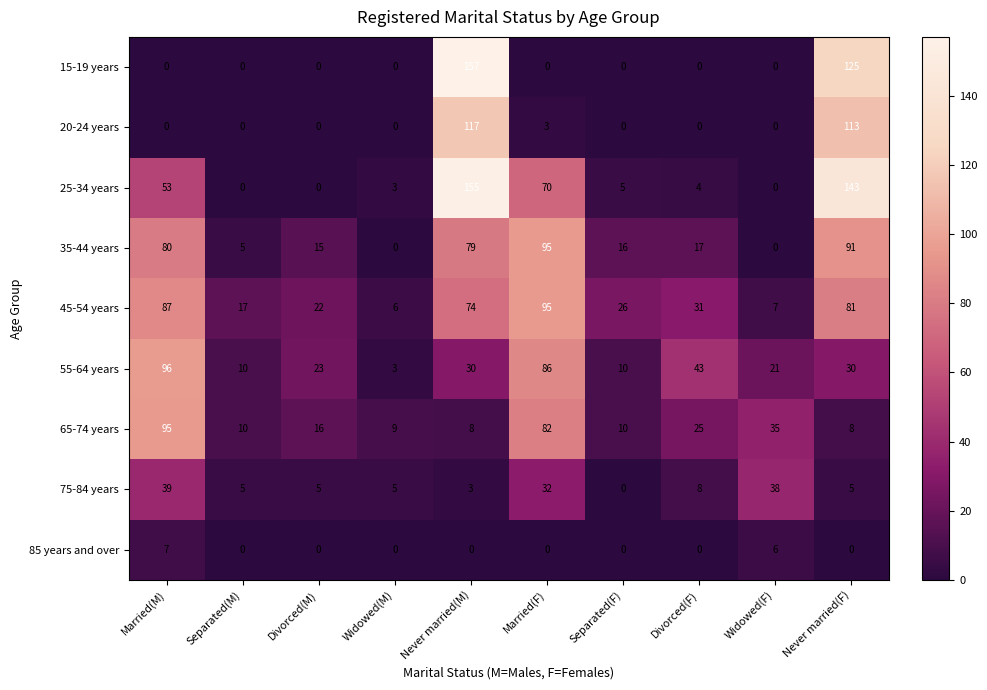

How many positive values does the 25-34 years series have?

7